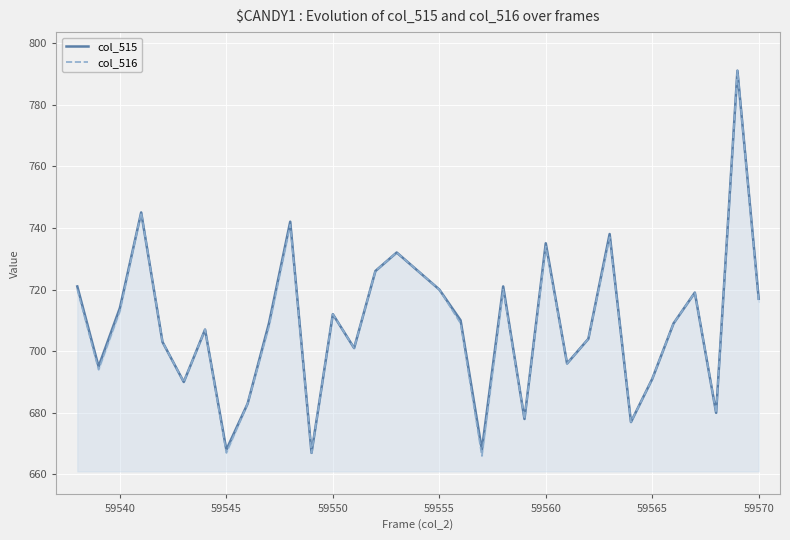

True or false: col_515 and col_516 intersect in this chart.

False